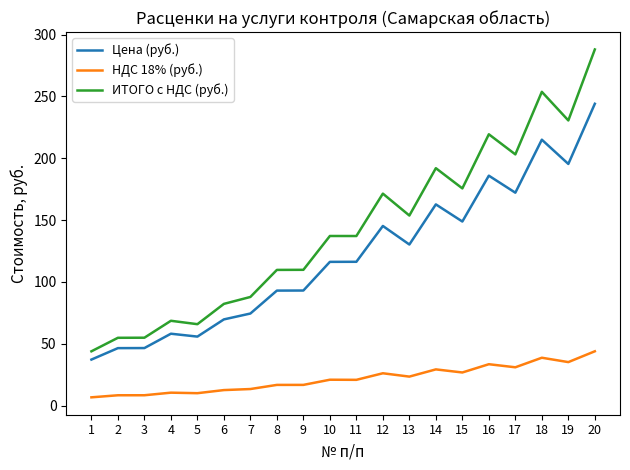

At which category does the chart reach its peak across all series?

20